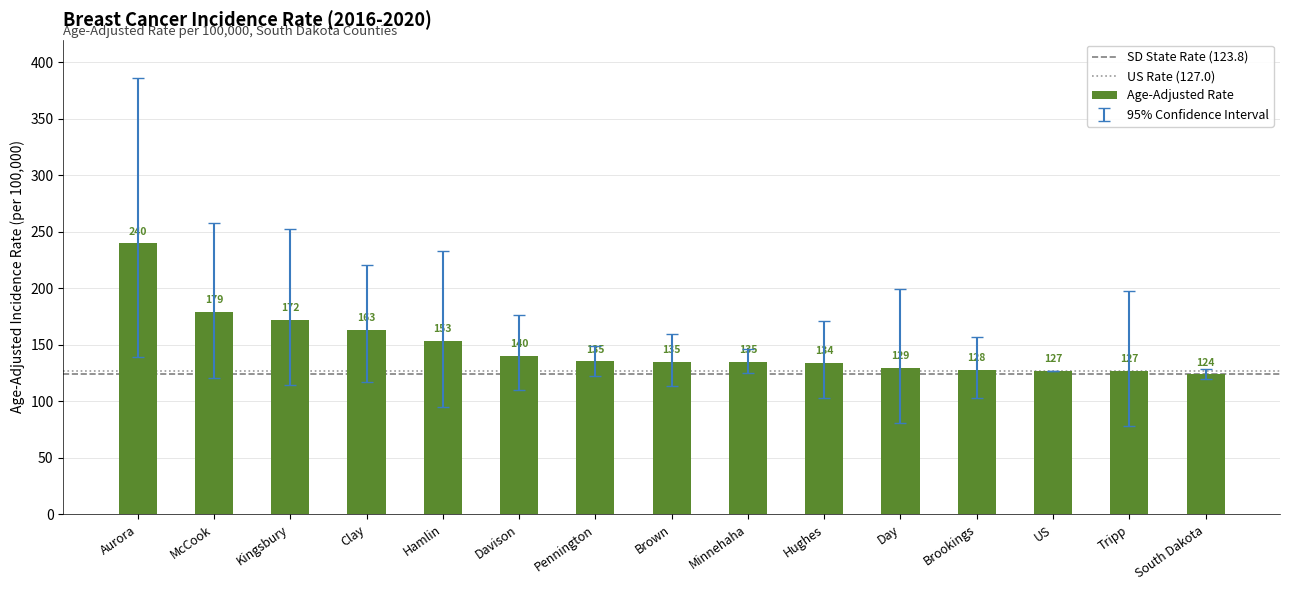

What is the difference between the second highest and second lowest values?

52.0